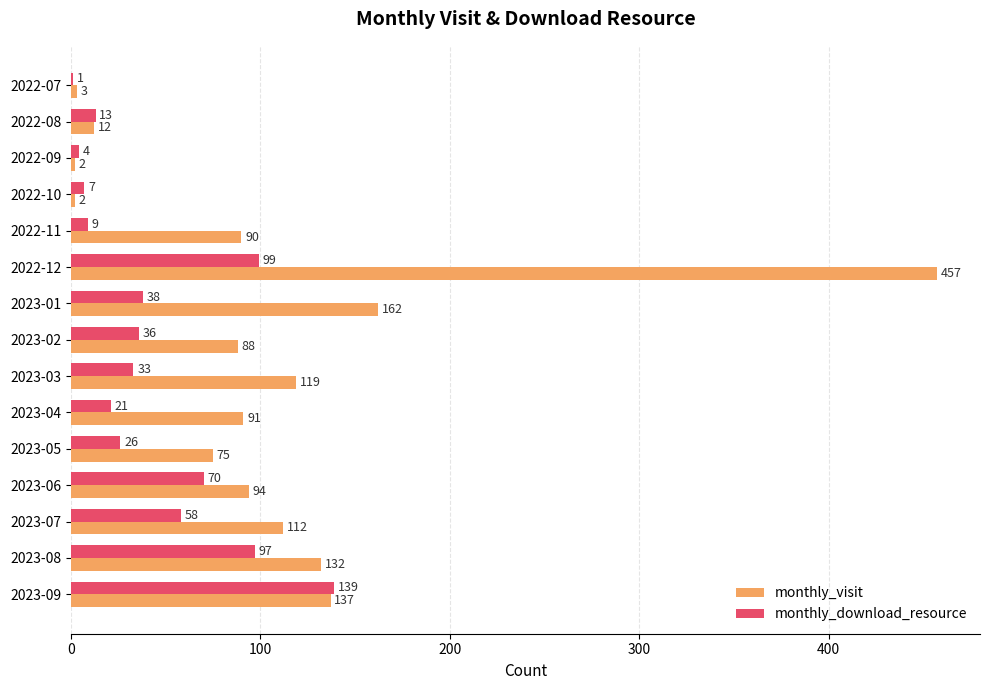

What is the sum of all monthly_visit values?

1576